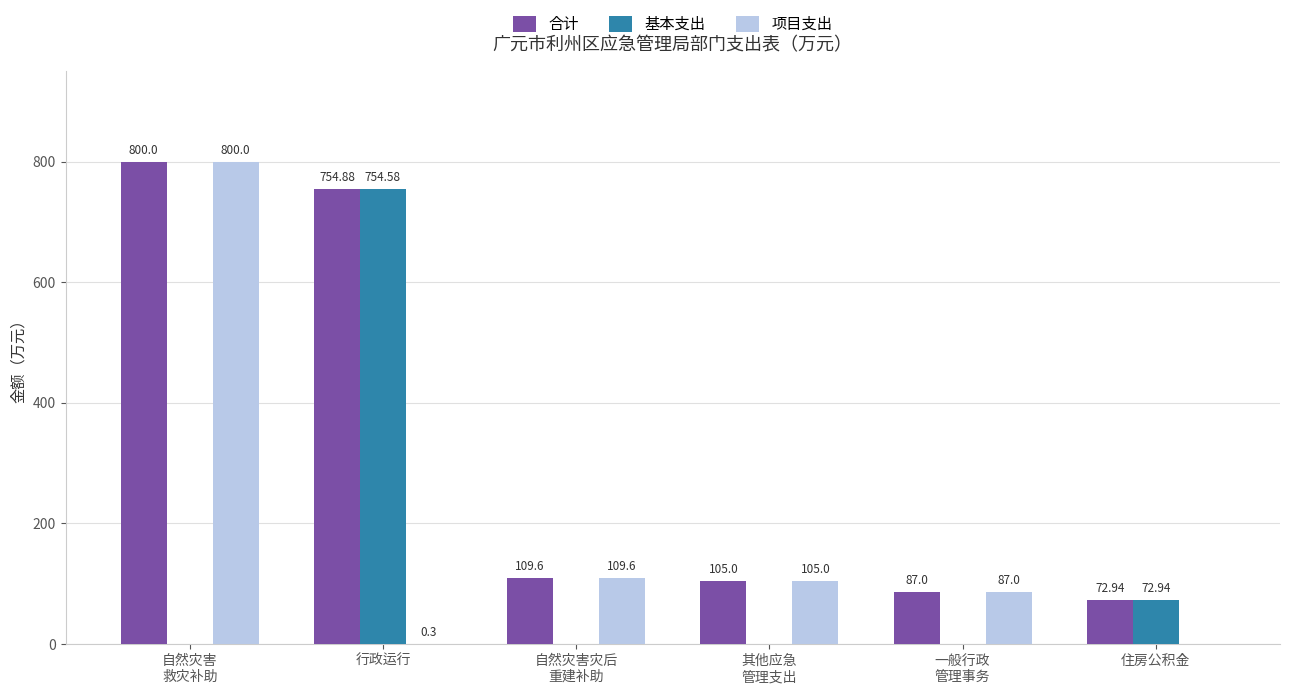

Which series has the largest range (max minus min)?

项目支出